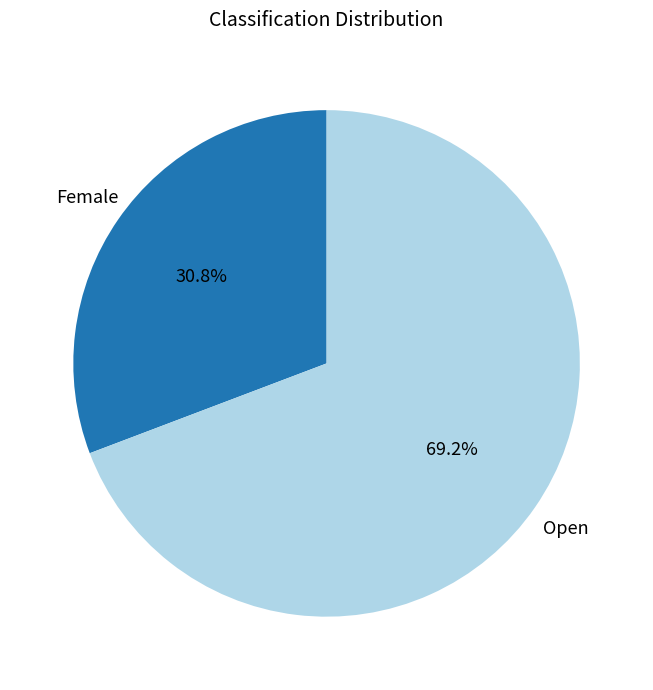

True or false: Open accounts for 78% of the total.

False